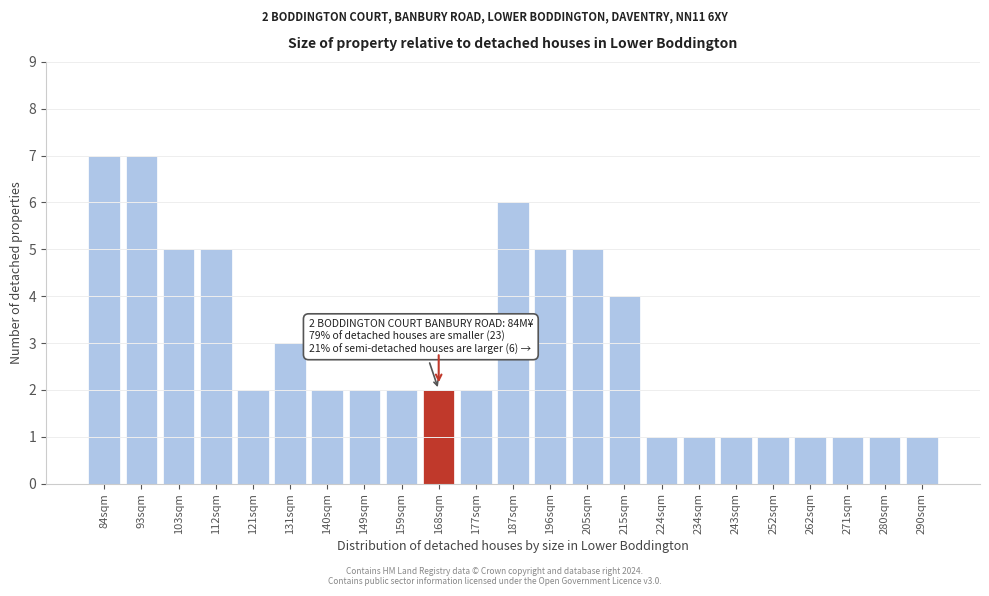

Reading left to right, list all the values displayed in this chart.

84sqm=7	93sqm=7	103sqm=5	112sqm=5	121sqm=2	131sqm=3	140sqm=2	149sqm=2	159sqm=2	168sqm=2	177sqm=2	187sqm=6	196sqm=5	205sqm=5	215sqm=4	224sqm=1	234sqm=1	243sqm=1	252sqm=1	262sqm=1	271sqm=1	280sqm=1	290sqm=1